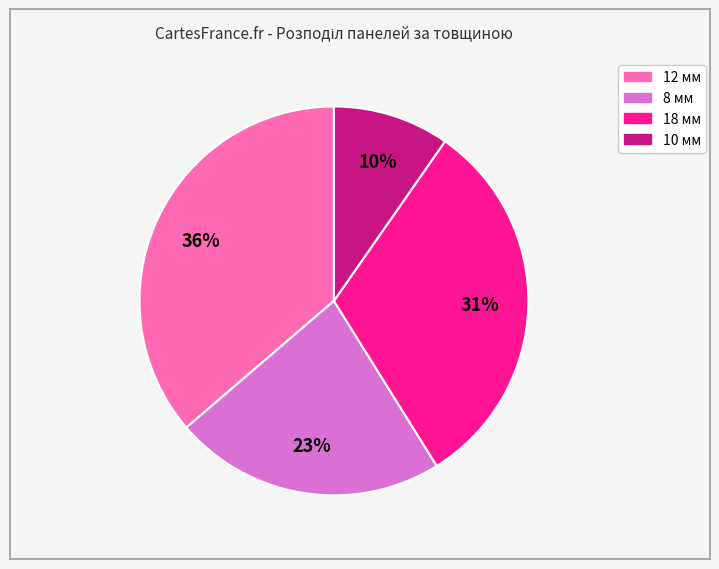

Which slice is the smallest?

10 мм